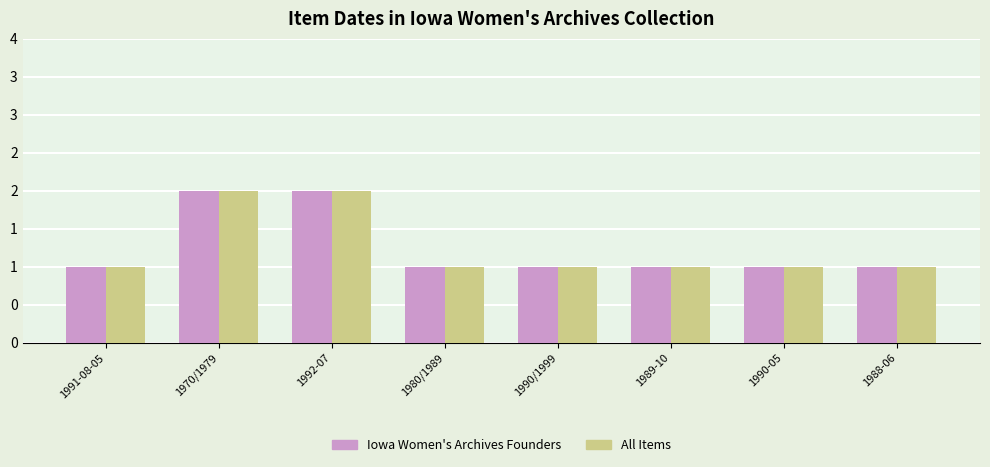

What is the difference between the second highest and second lowest values in the Iowa Women's Archives Founders series?

1